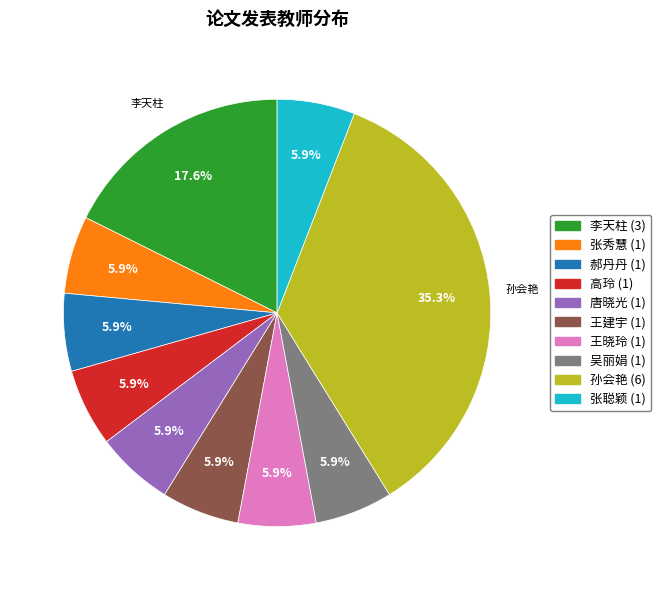

Does 王建宇 account for over 50% of the chart?

No